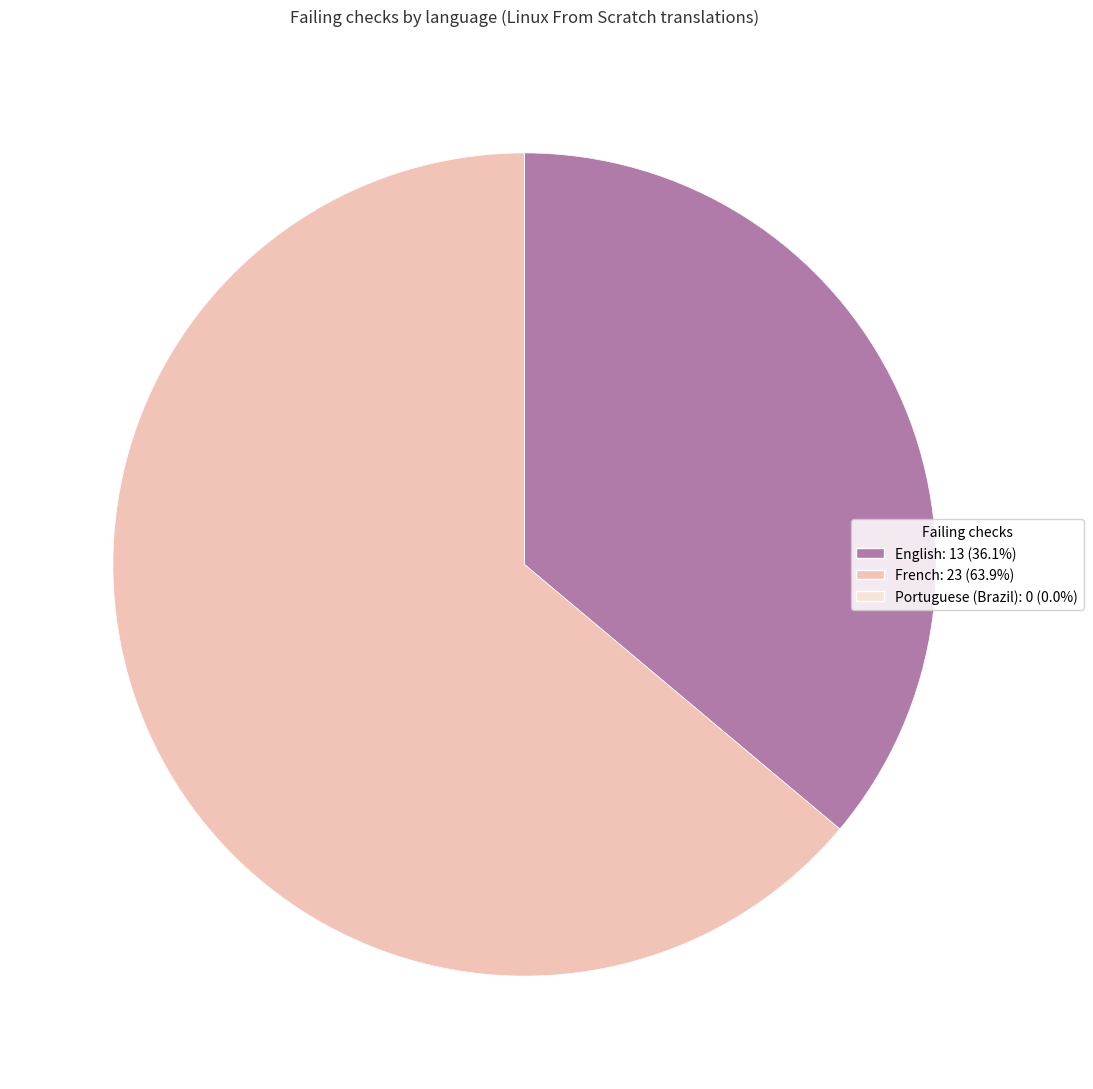

What is the largest slice in the pie chart?

French